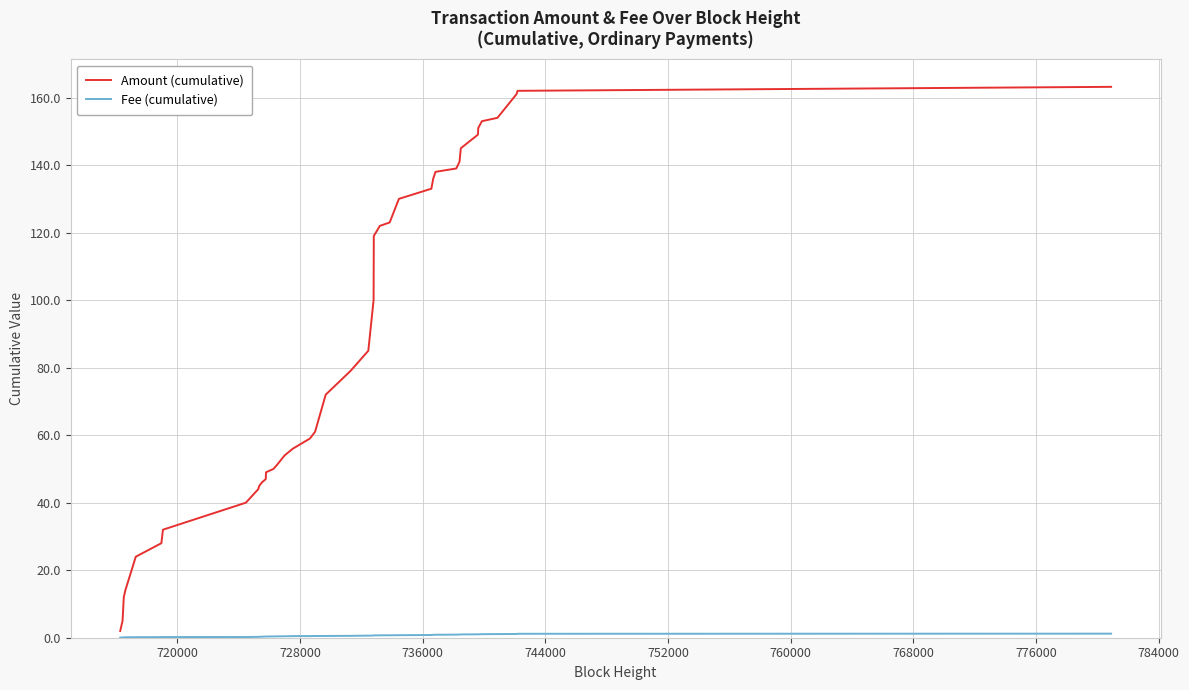

What is the maximum value shown in the chart?

163.2